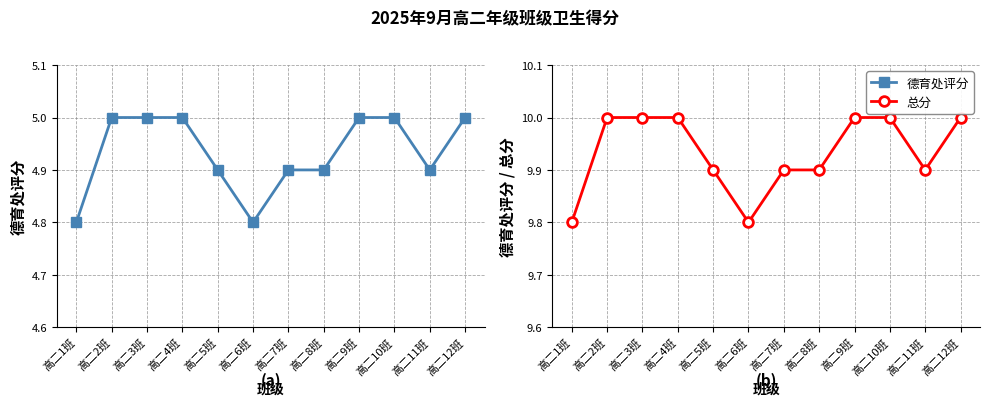

Reading left to right, what are all the values shown in this chart?

德育处评分: 高二1班=4.8	高二2班=5.0	高二3班=5.0	高二4班=5.0	高二5班=4.9	高二6班=4.8	高二7班=4.9	高二8班=4.9	高二9班=5.0	高二10班=5.0	高二11班=4.9	高二12班=5.0
总分: 高二1班=9.8	高二2班=10.0	高二3班=10.0	高二4班=10.0	高二5班=9.9	高二6班=9.8	高二7班=9.9	高二8班=9.9	高二9班=10.0	高二10班=10.0	高二11班=9.9	高二12班=10.0